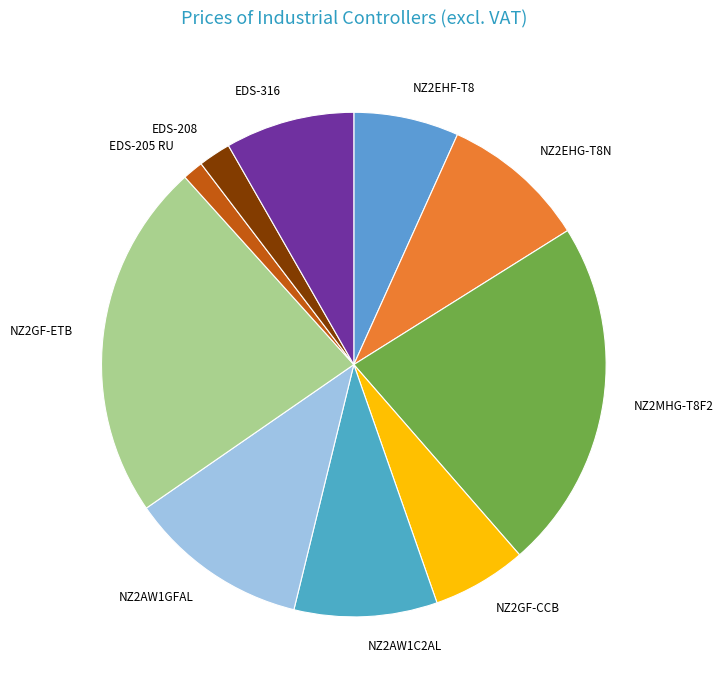

Combined, do NZ2AW1C2AL and EDS-208 account for over 50%?

No